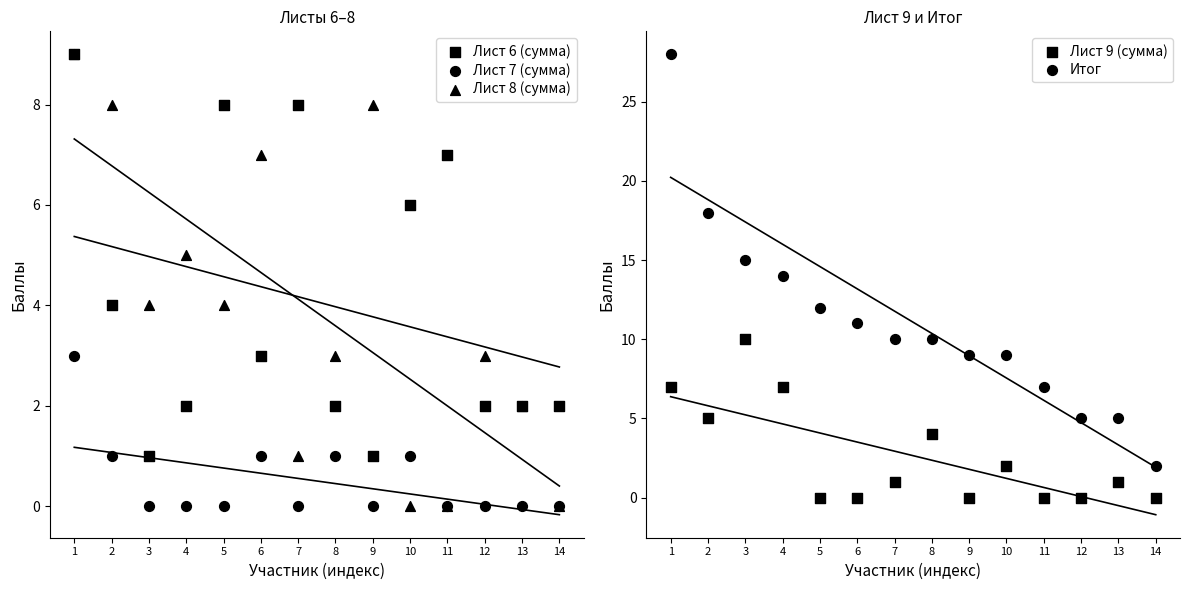

Is the value of Лист 8 (сумма) at 4 greater than the value of Лист 6 (сумма) at 1?

No